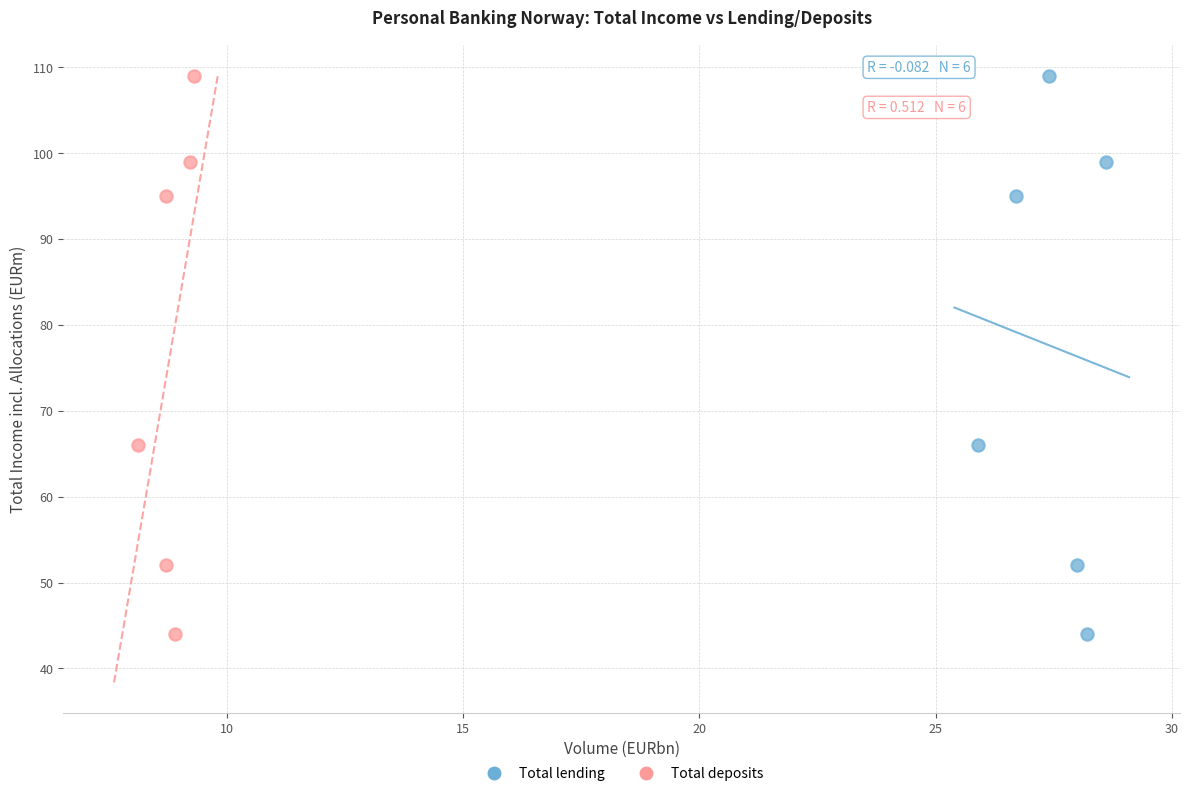

What are all the series names shown in the legend?

Total lending, Total deposits